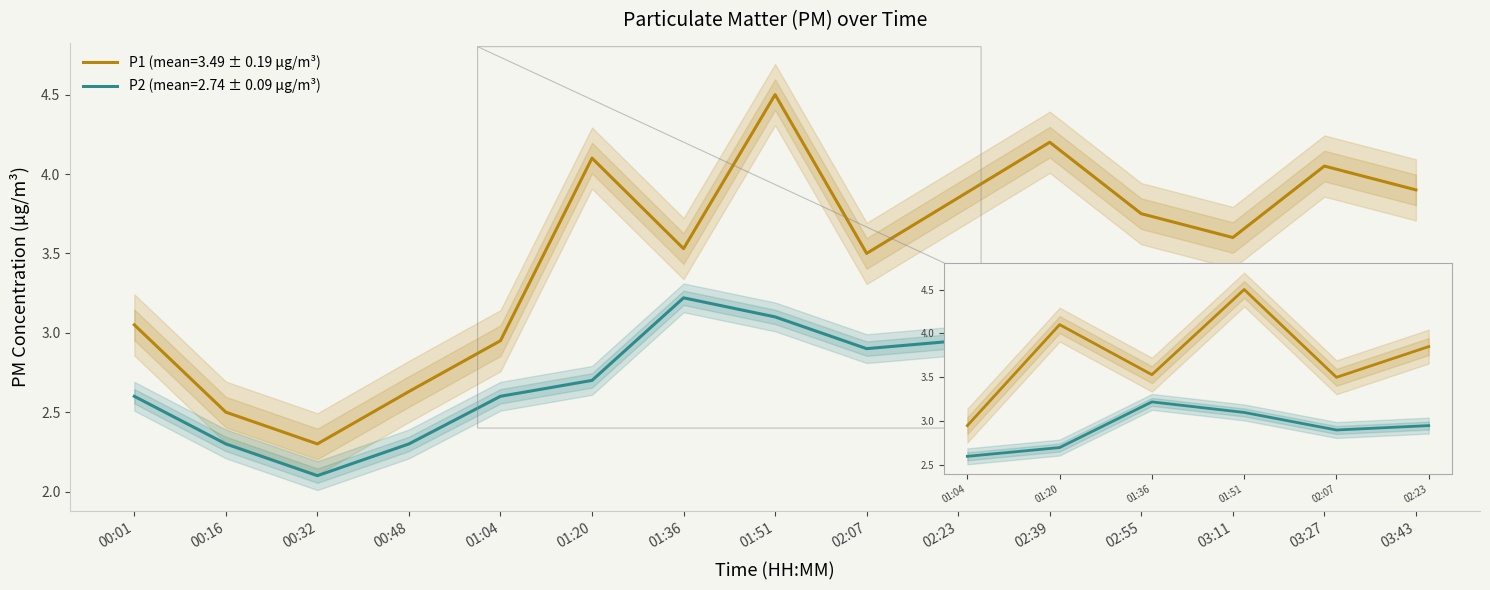

Where is P2 nearest to the value 2?

00:32